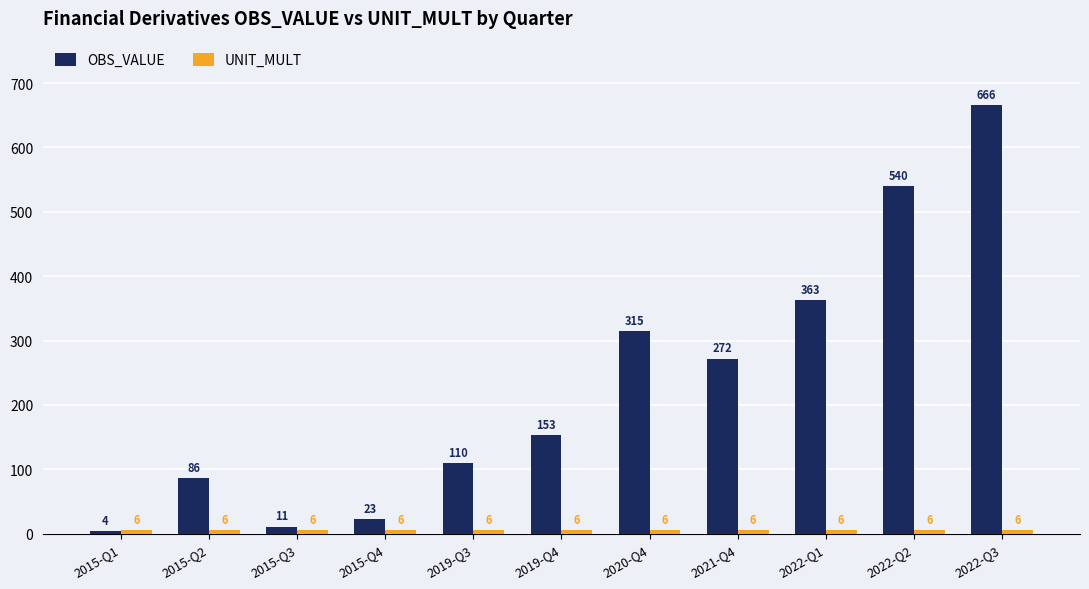

The OBS_VALUE series shows 612 at 2022-Q1. True or false?

False